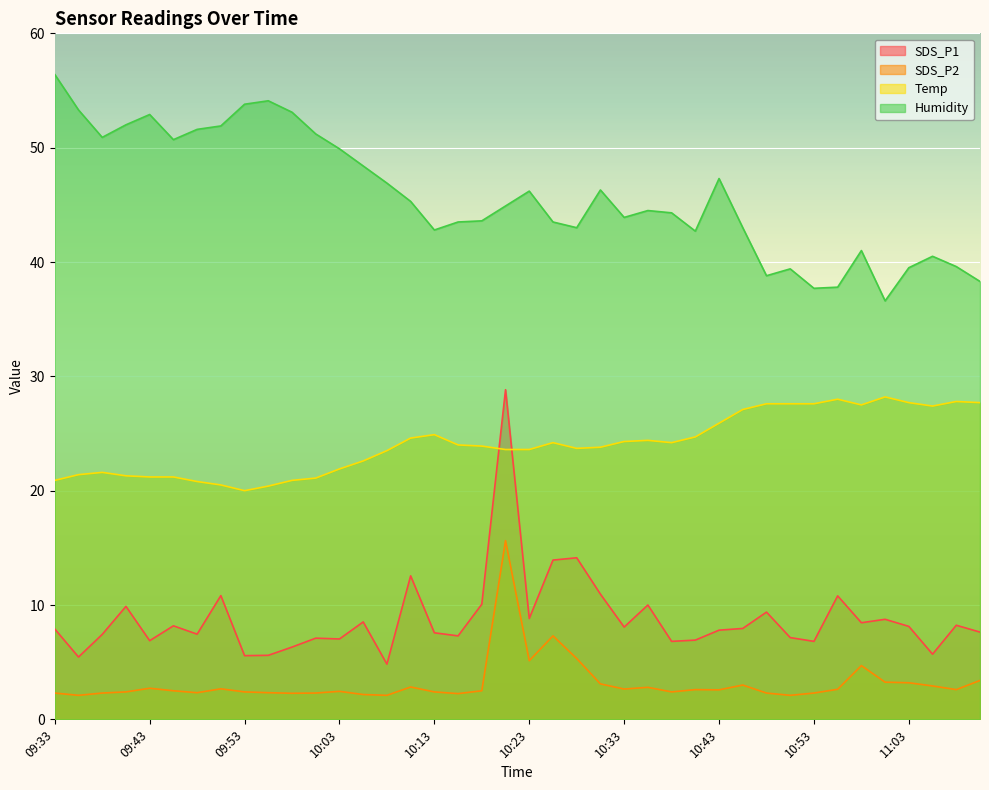

True or false: Temp and Humidity intersect in this chart.

False